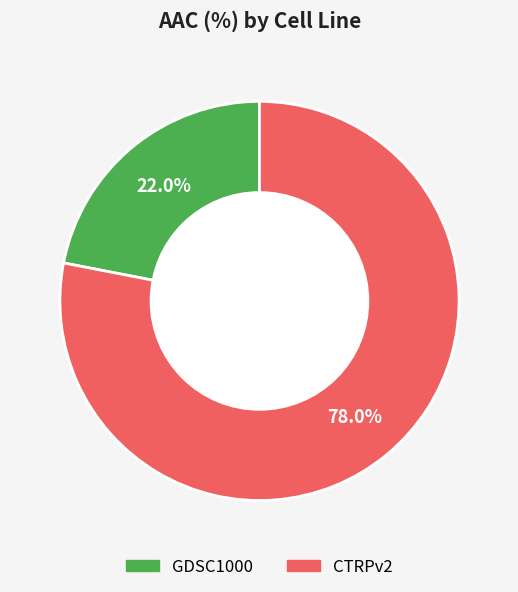

To the nearest percent, what is the difference between the largest and smallest slice percentages?

56%